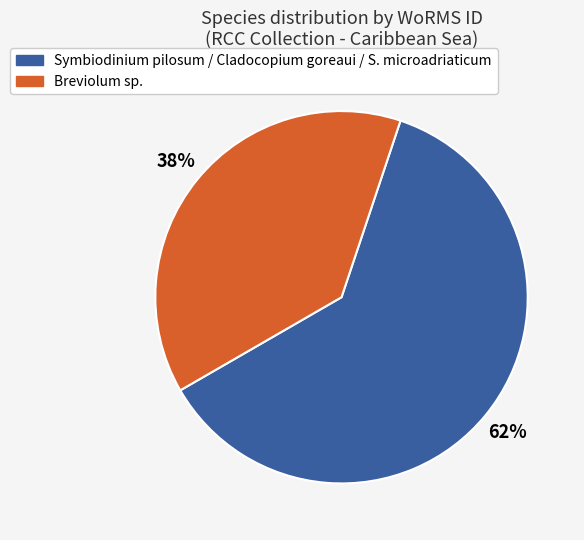

How many slices are in this pie chart?

2